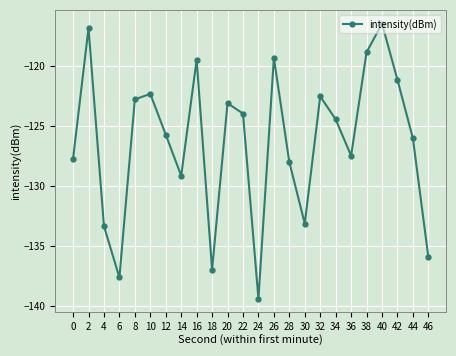

Reading left to right, extract all data points from this chart.

-127.7	-116.9	-133.4	-137.6	-122.8	-122.3	-125.7	-129.2	-119.5	-137.0	-123.1	-124.0	-139.4	-119.3	-128.0	-133.2	-122.5	-124.5	-127.5	-118.9	-116.5	-121.2	-126.0	-135.9